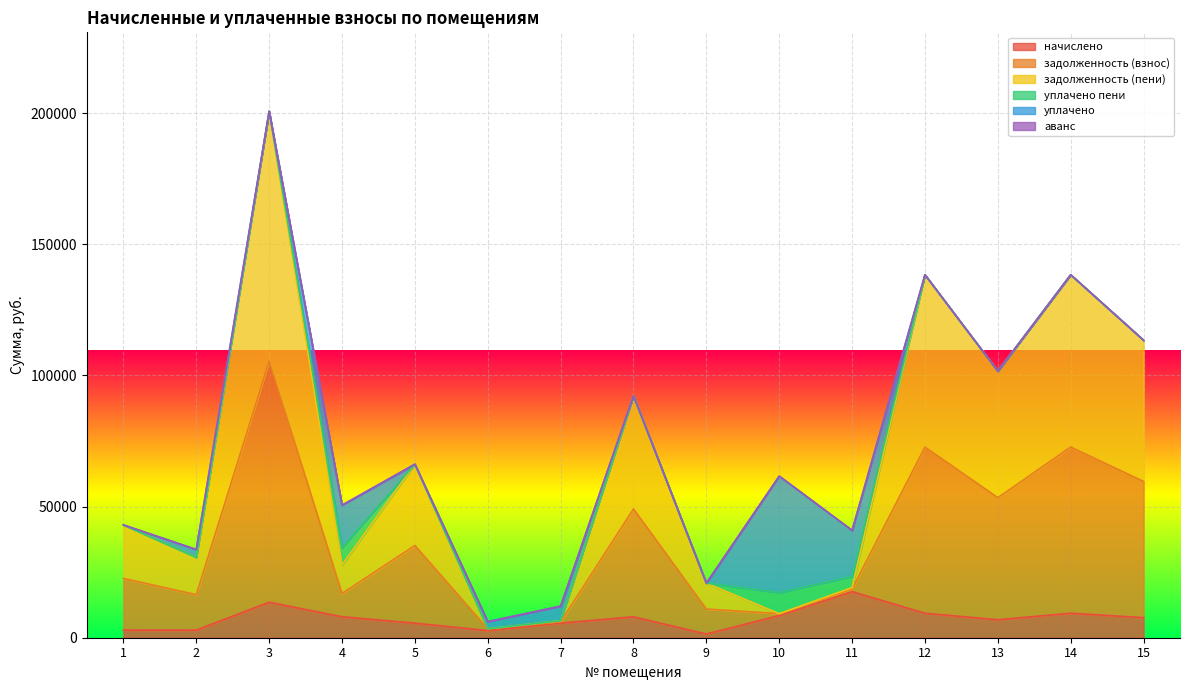

What is the difference between the maximum and minimum values in the задолженность (пени) series?

197302.2